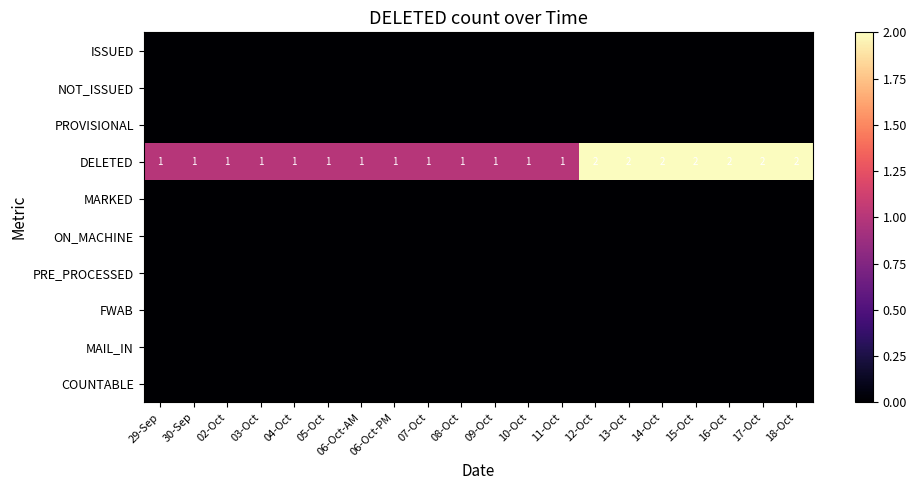

The DELETED series shows 1 at 10-Oct. True or false?

True